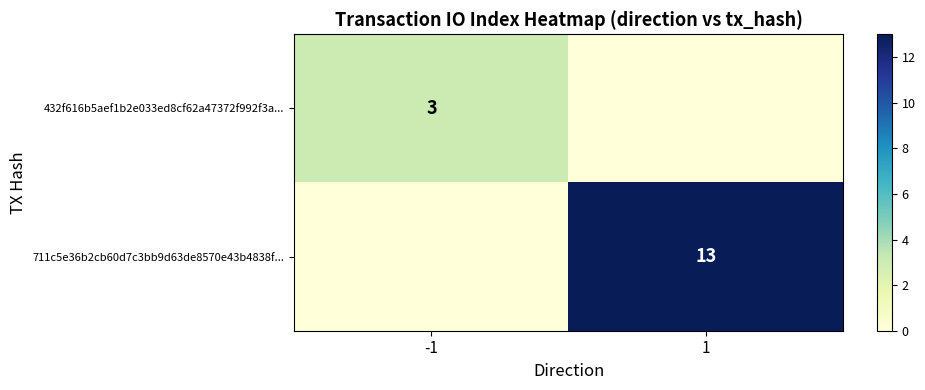

True or false: 432f616b5aef1b2e033ed8cf62a47372f992f3a... has a value of 3 at -1.

True